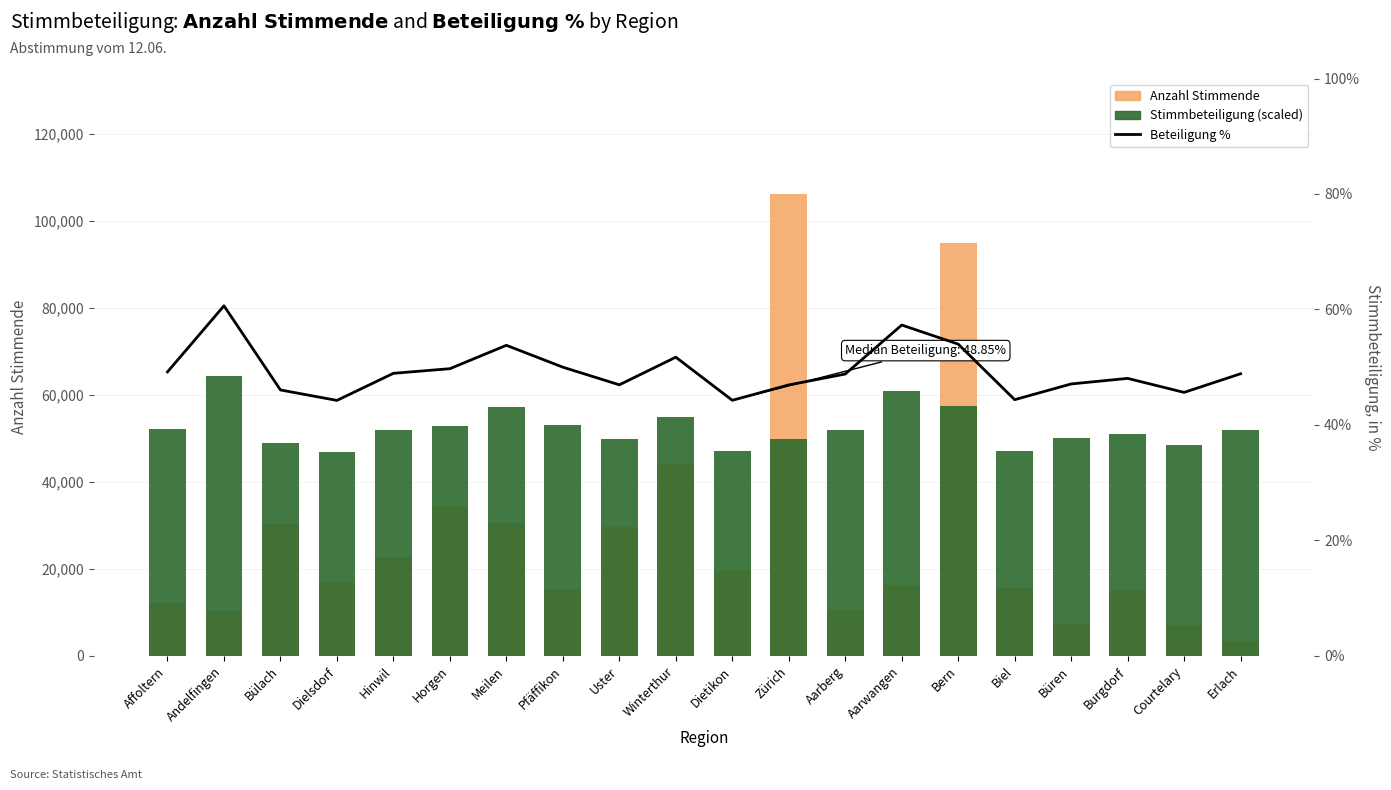

What are all the series names shown in the legend?

Anzahl Stimmende, Stimmbeteiligung (scaled), Beteiligung %